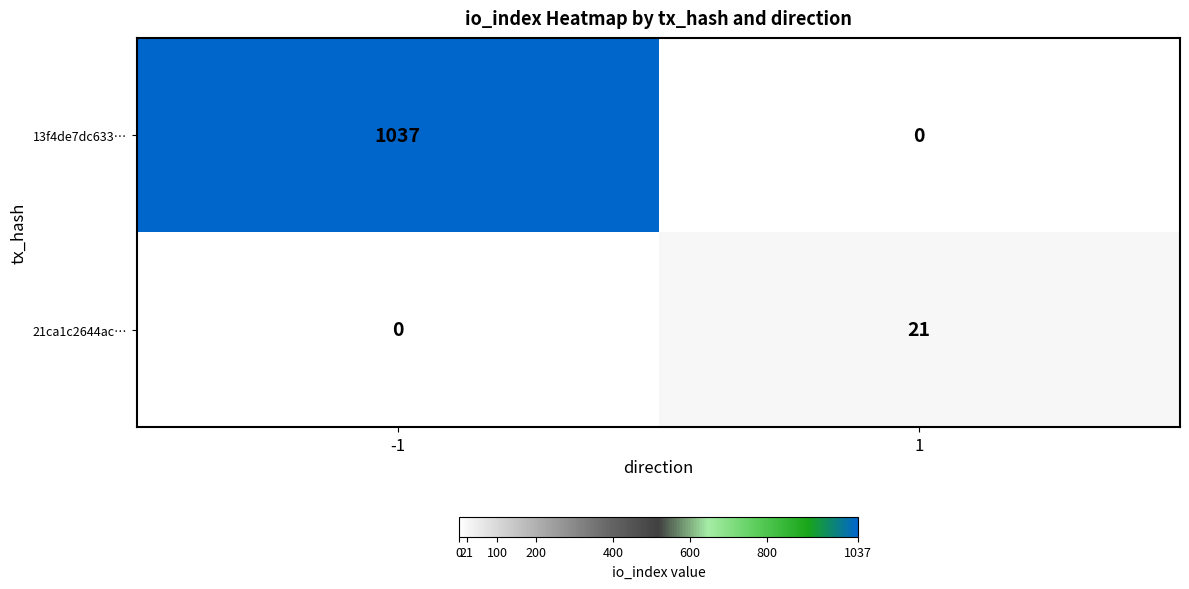

What is the sum of the 13f4de7dc633… values at 1 and -1?

1037